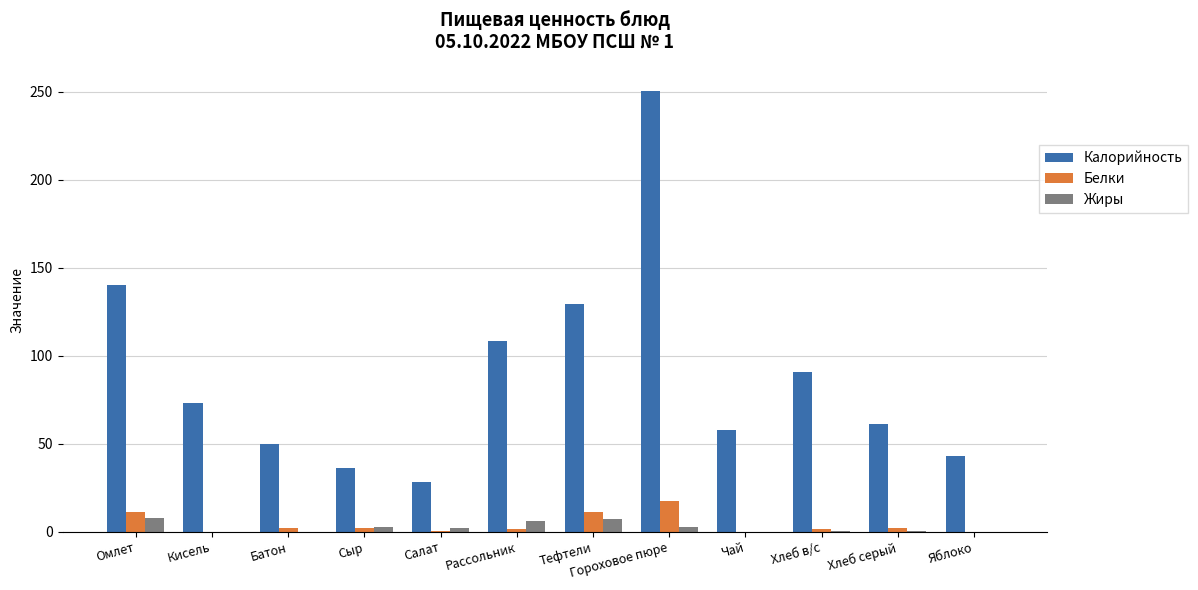

Is the value of Жиры at Хлеб в/с greater than the value of Калорийность at Сыр?

No